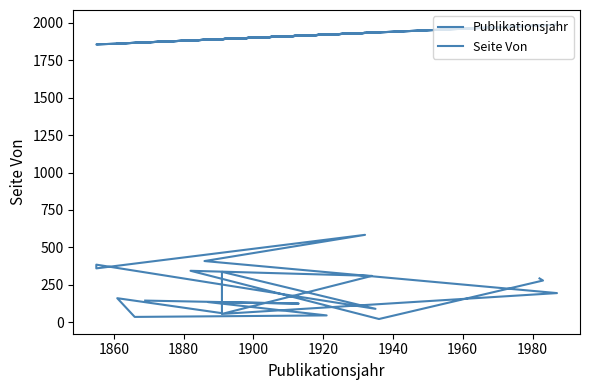

Rank the series by their maximum value, from lowest to highest.

Seite Von, Publikationsjahr